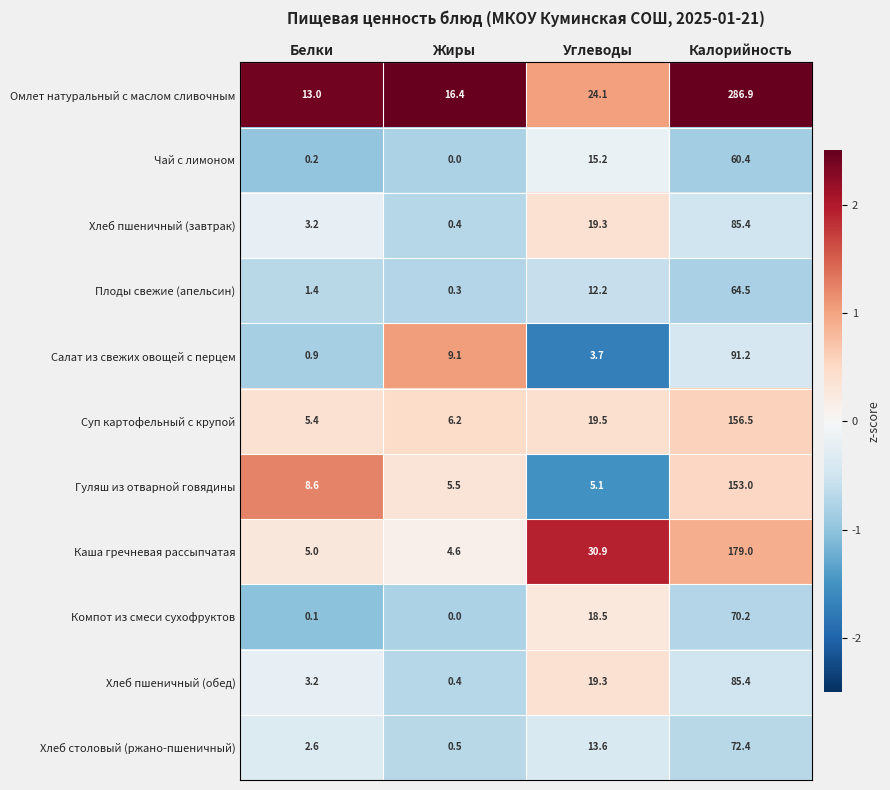

At how many categories does at least one series exceed 1?

4